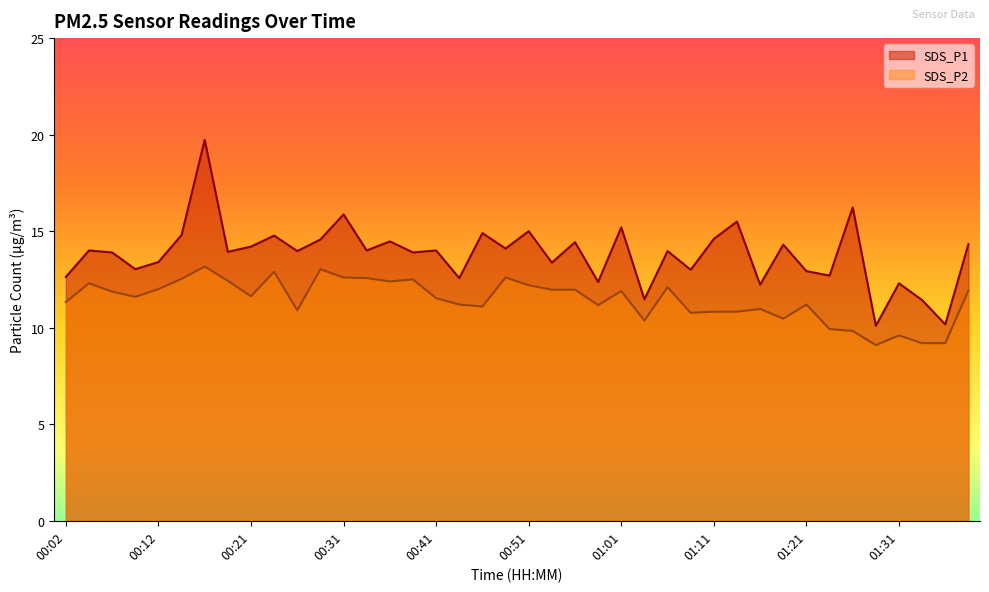

Read the SDS_P1 value at 00:53.

13.4